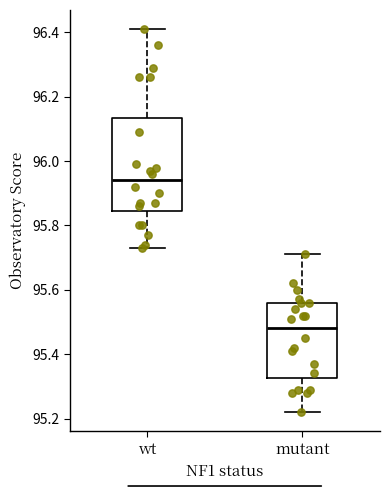

Which box is the tallest, from its lower edge to its upper edge?

wt